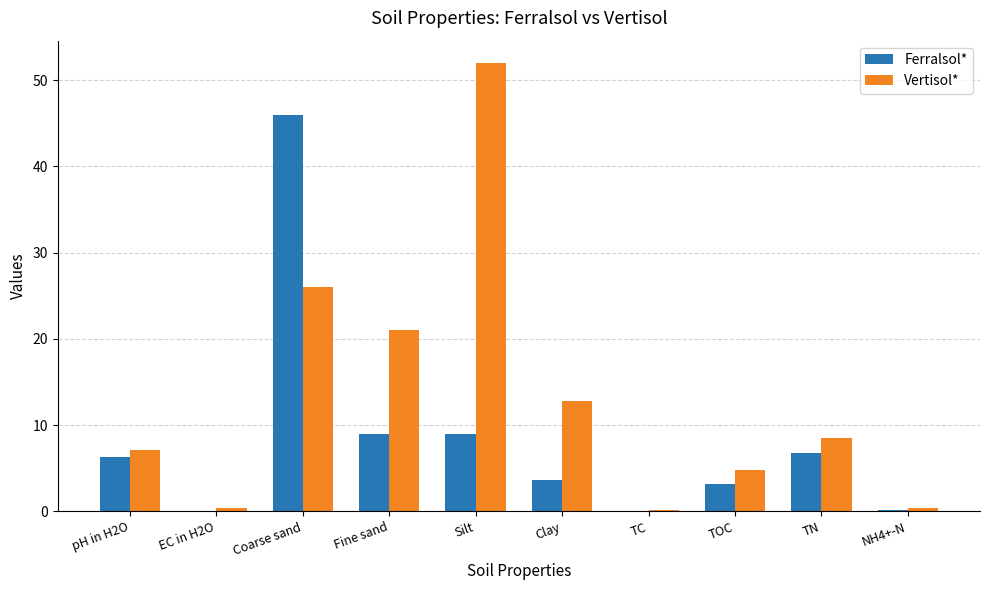

At which category does the chart reach its peak across all series?

Silt